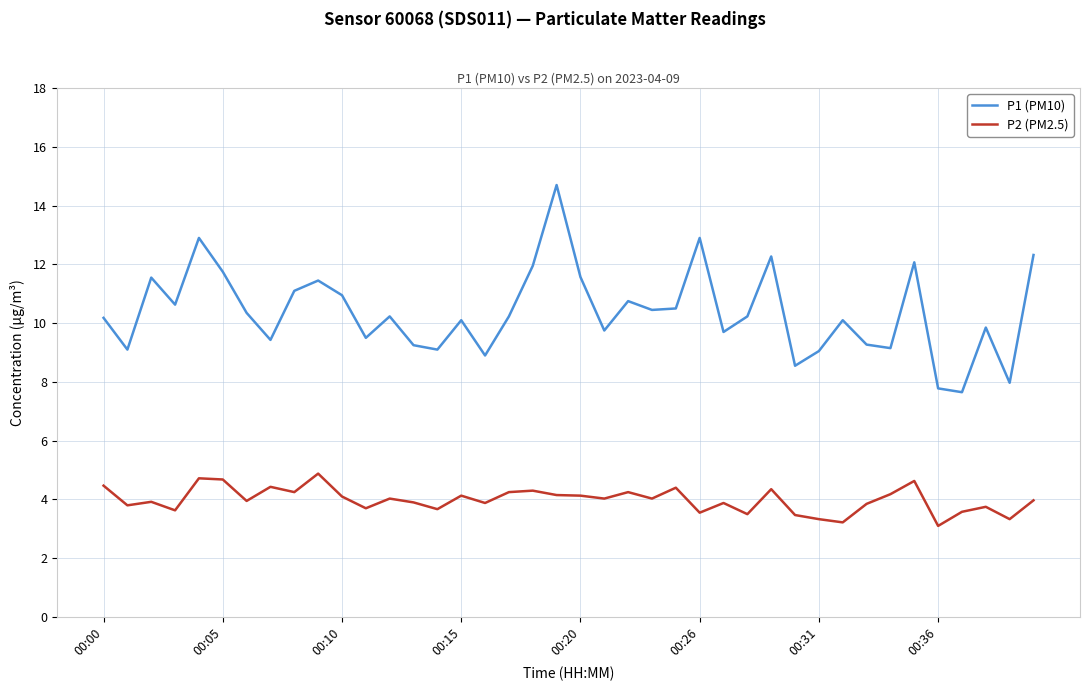

Does the chart have visible grid lines?

Yes